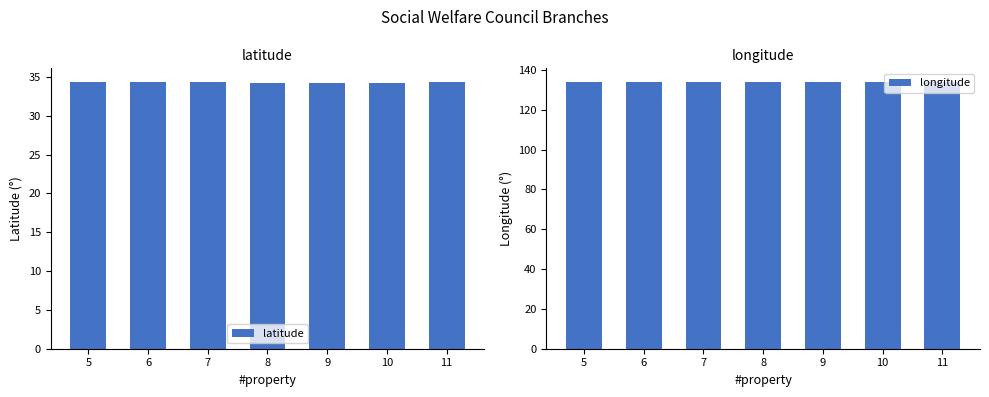

What is the difference between the maximum and minimum values in the longitude series?

0.2